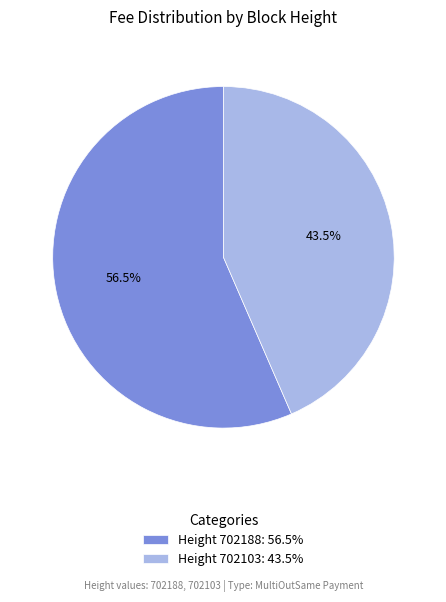

Which has a higher value, Height 702103: 43.5% or Height 702188: 56.5%?

Height 702188: 56.5%